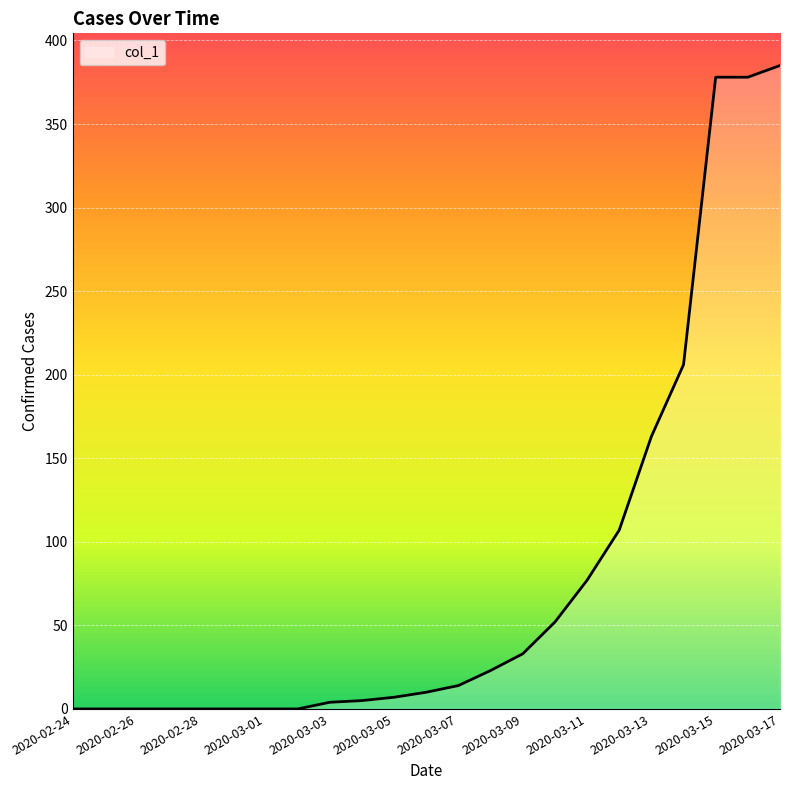

Does the chart display data point markers on the line(s)?

No